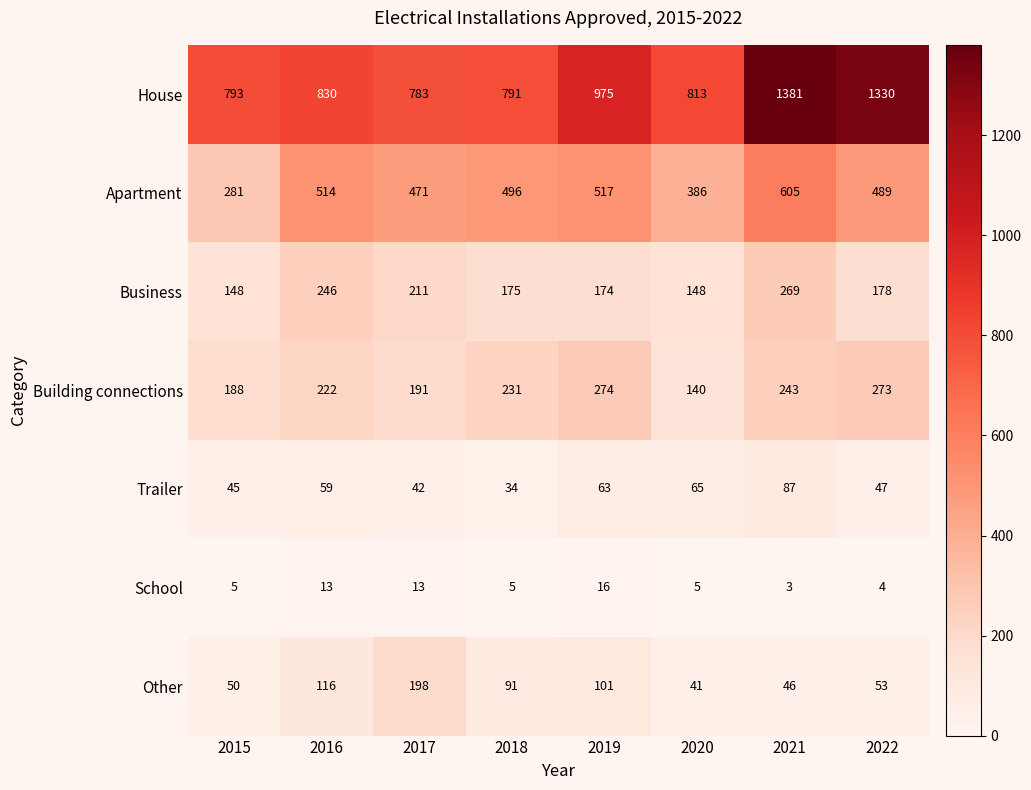

Which label corresponds to the smallest value in the chart?

2021